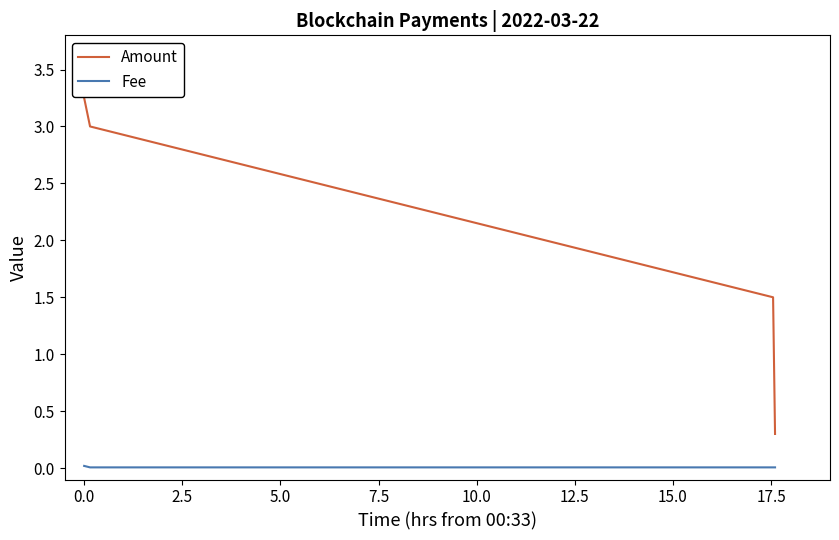

How many lines are shown in the chart?

2